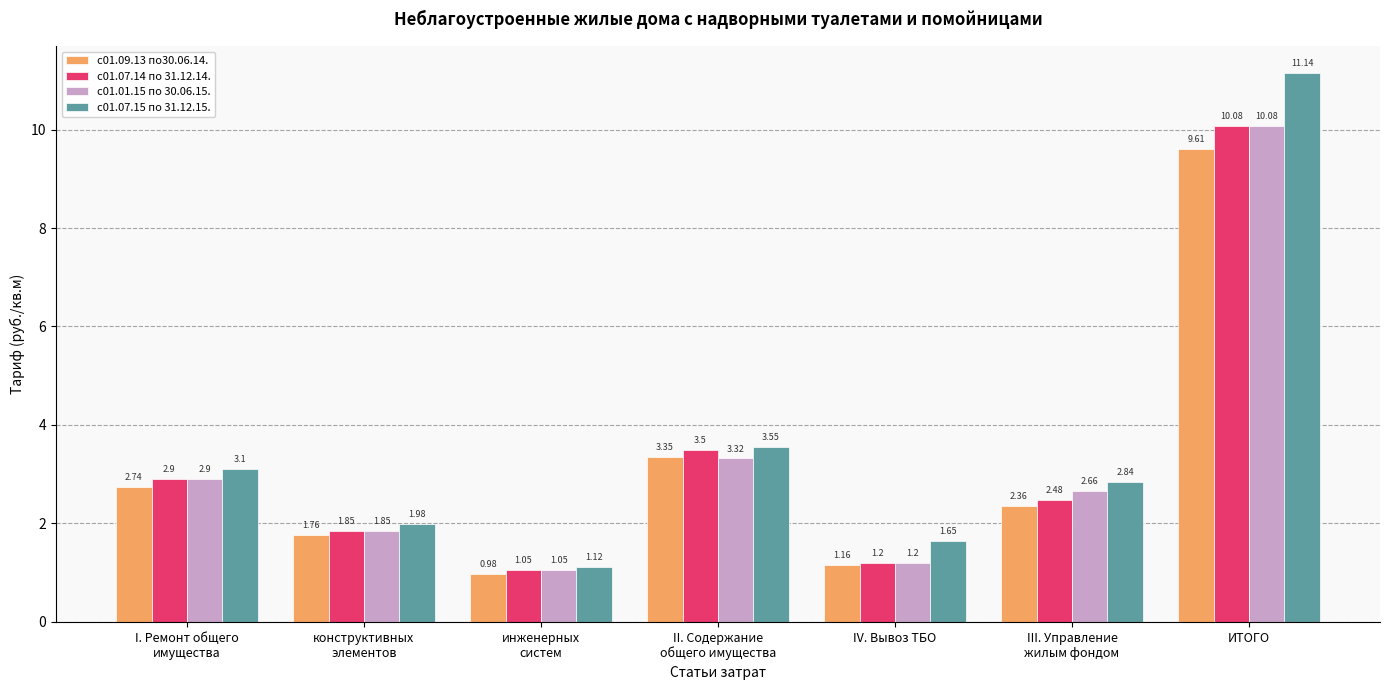

What is the difference between the maximum and minimum values in the с01.07.14 по 31.12.14. series?

9.0